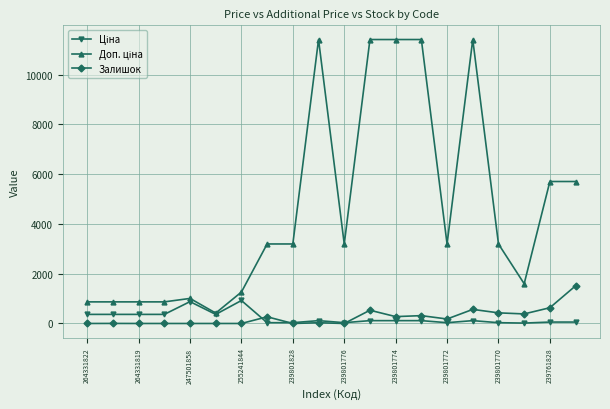

At how many categories does at least one series exceed 3896?

7